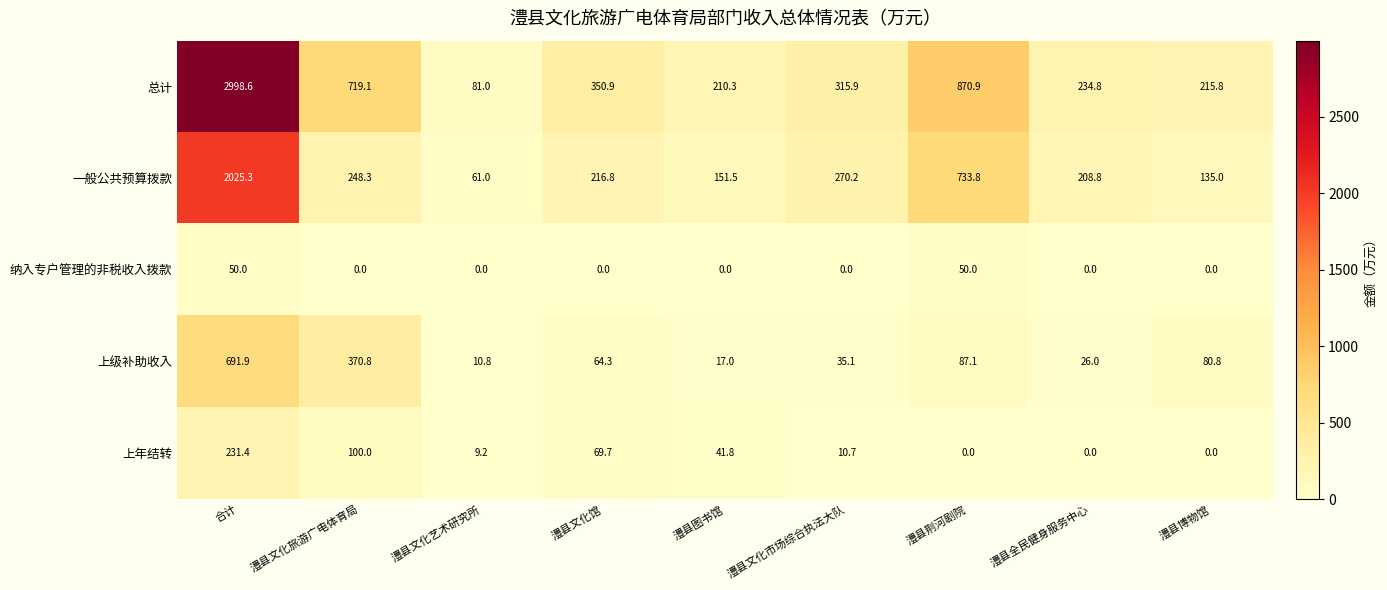

What is the difference between the highest and lowest values at 合计?

2948.6